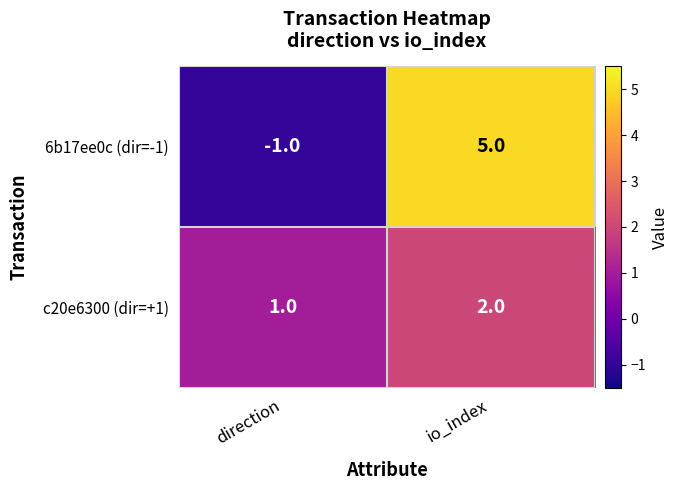

What is the difference between the highest and lowest values at direction?

2